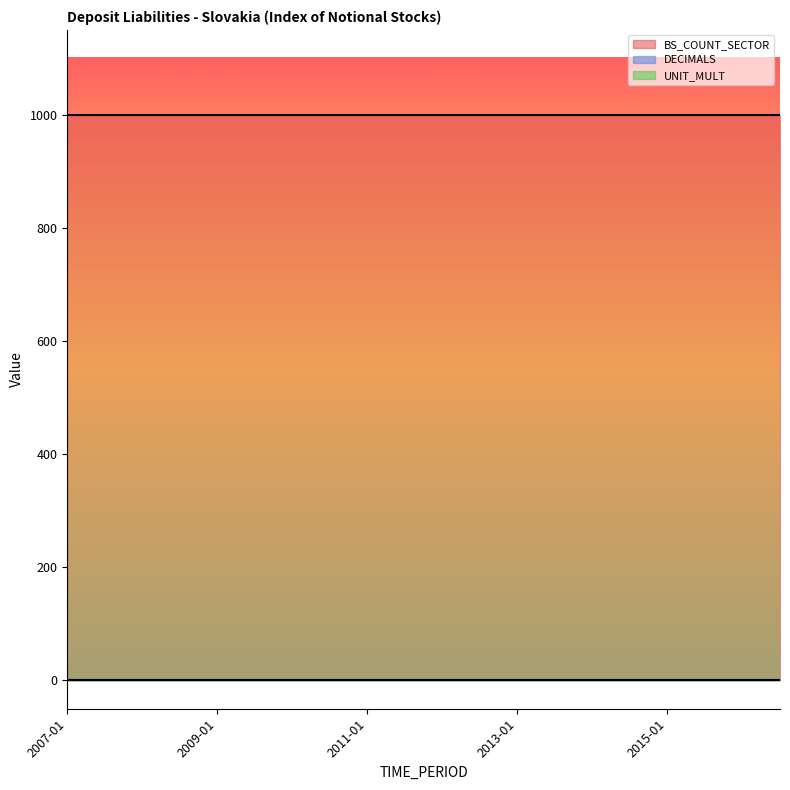

How many categories are shown in the chart?

20